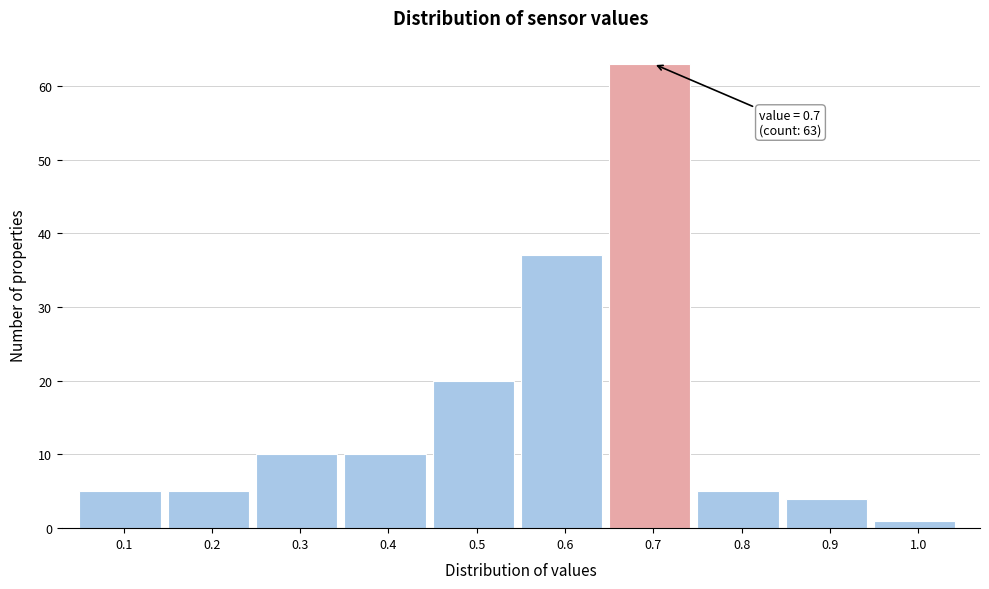

Which range on the x-axis has the tallest bar?

0.65 to 0.75